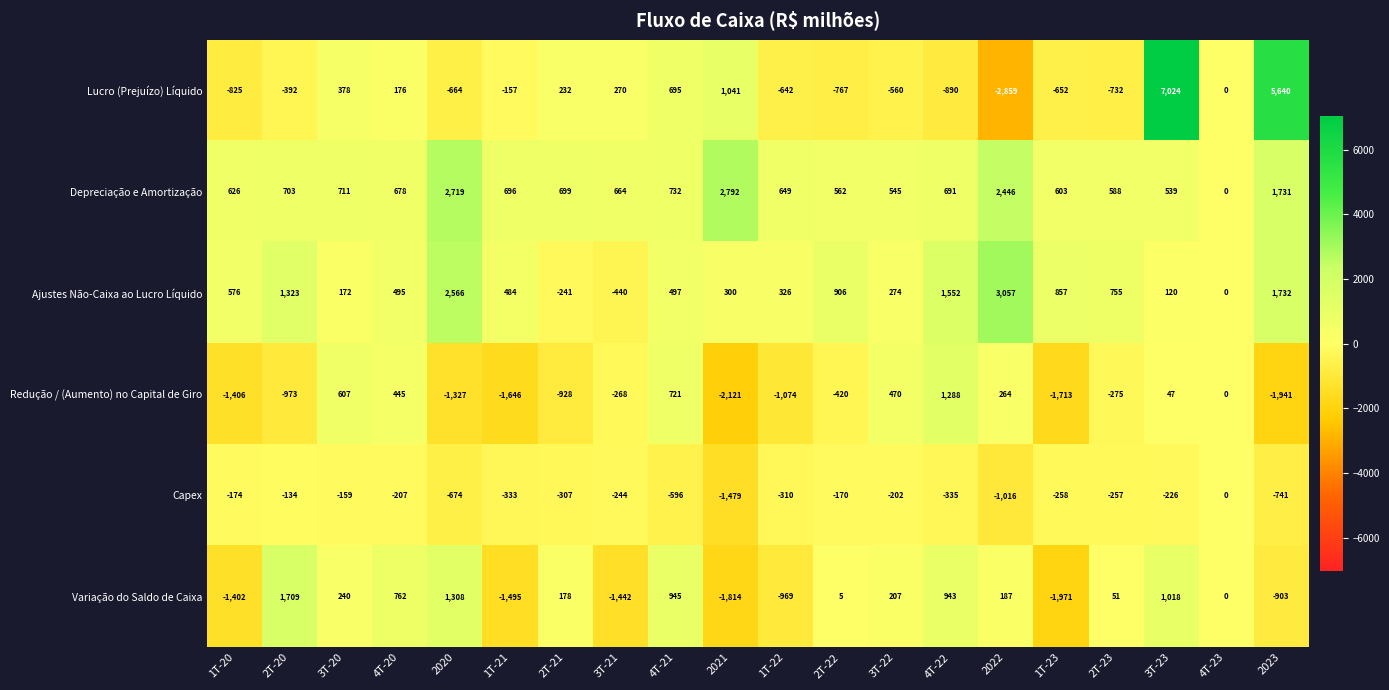

What is the smallest value displayed?

-2859